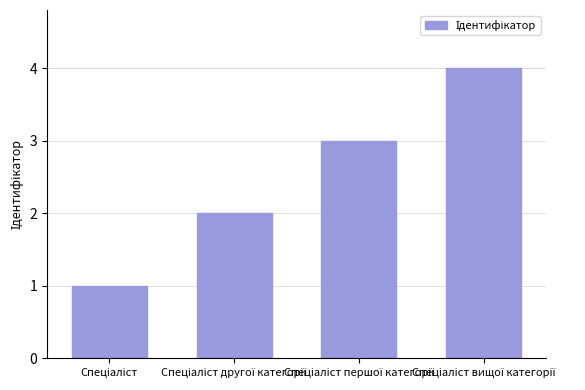

What is the sum of all values?

10